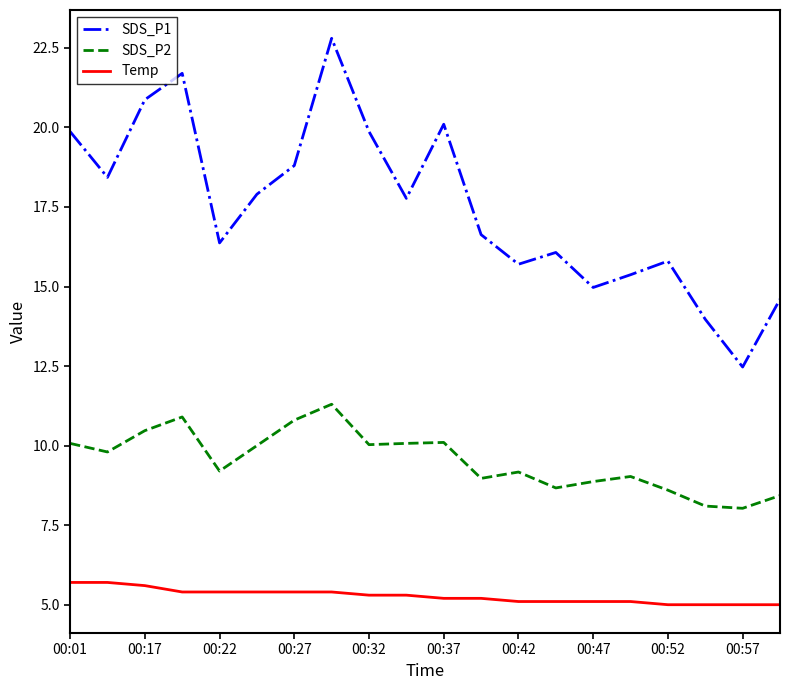

At how many categories does at least one series exceed 20?

4